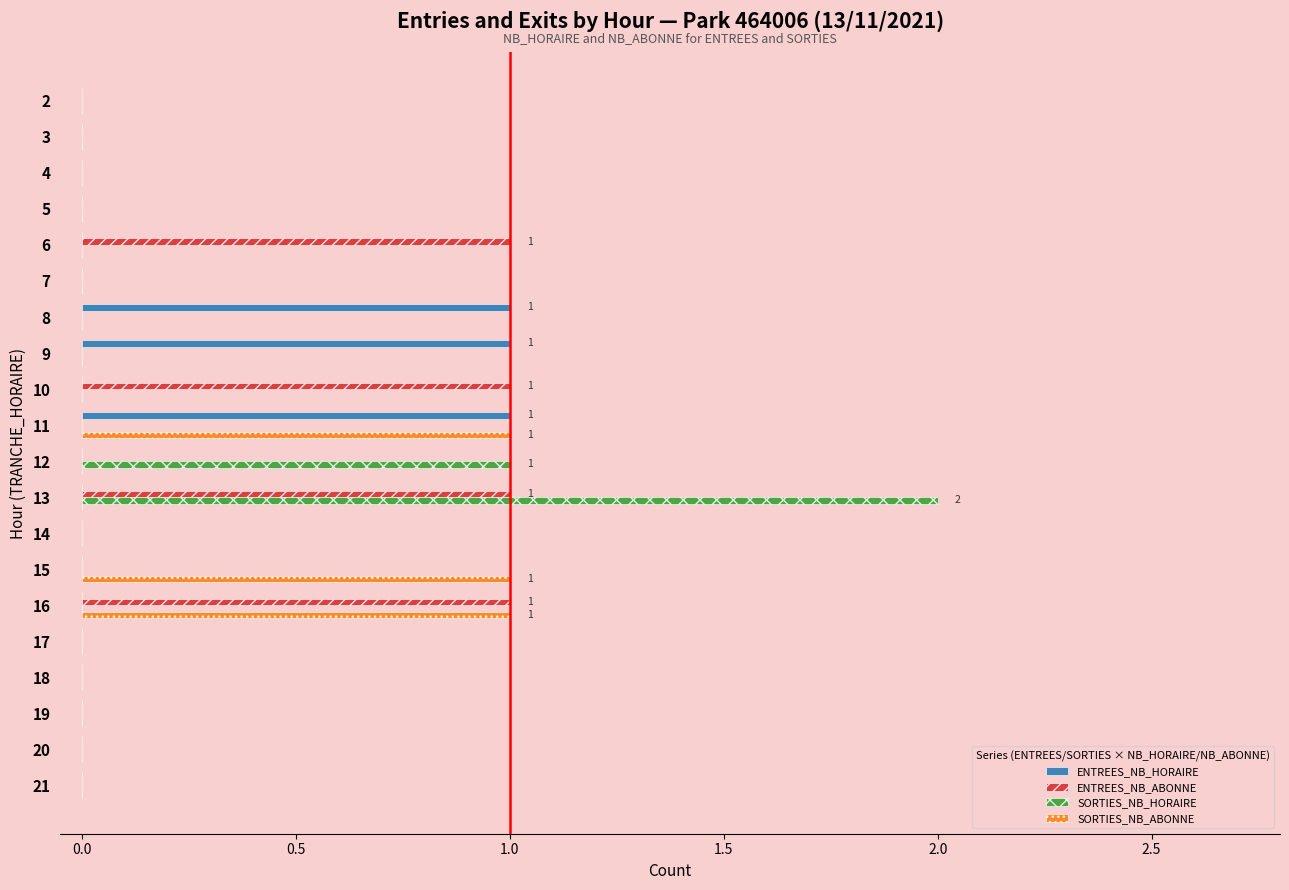

How many series are shown in this chart?

4